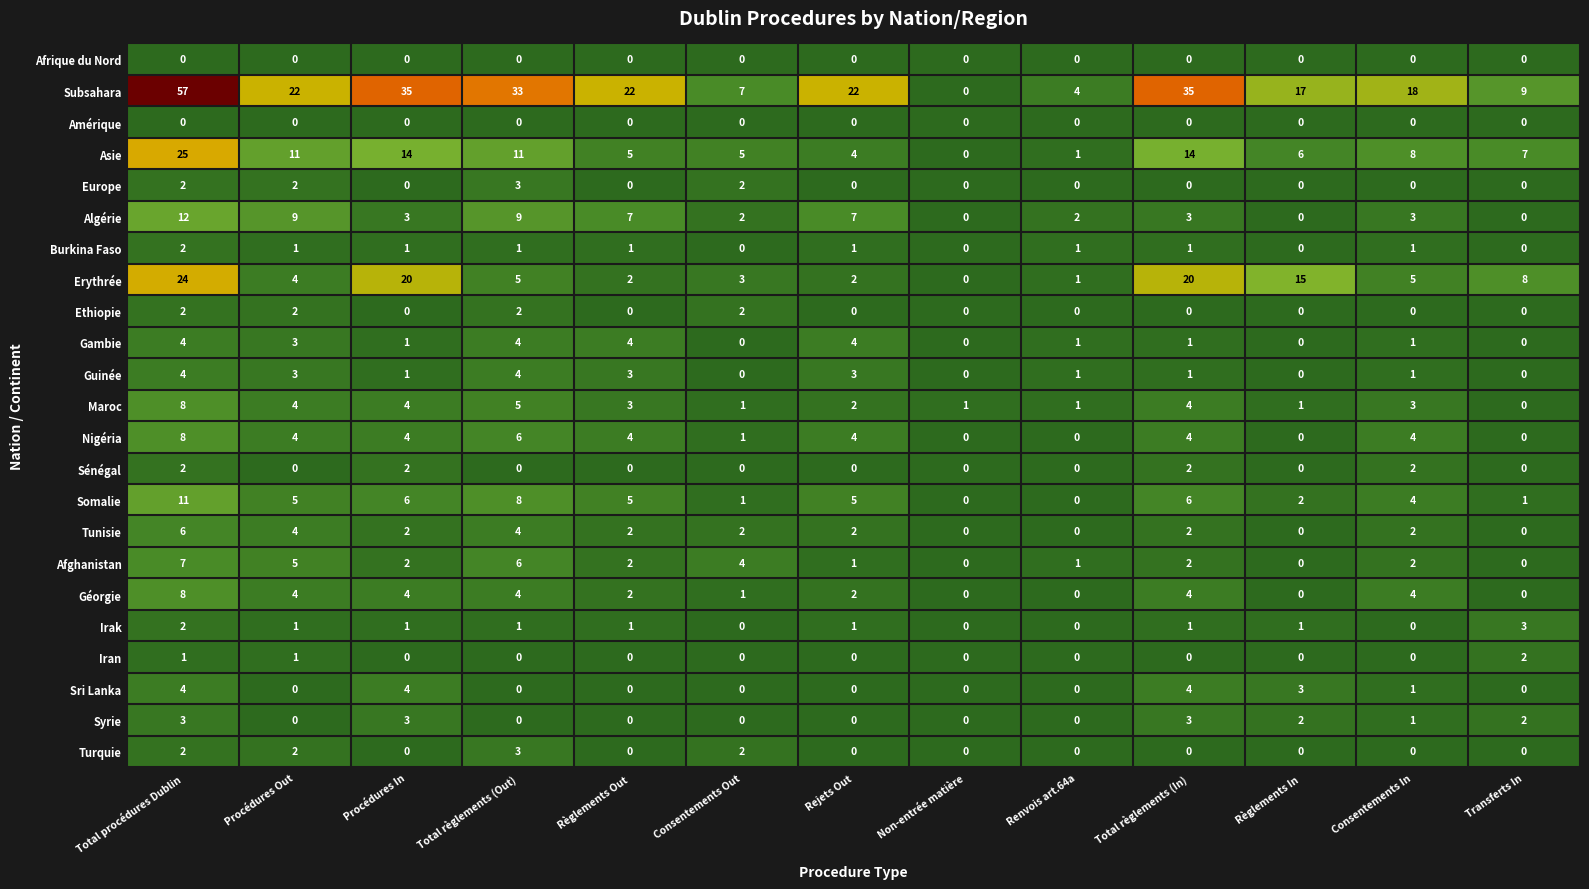

At which category does the chart reach its peak across all series?

Total procédures Dublin